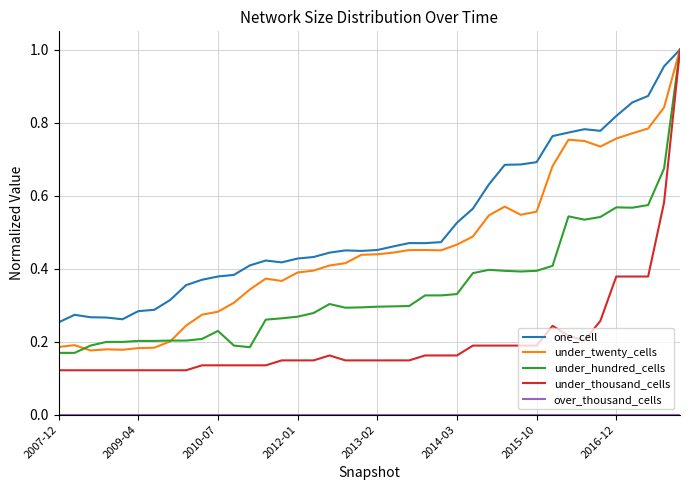

Which series has the widest spread of values?

under_thousand_cells